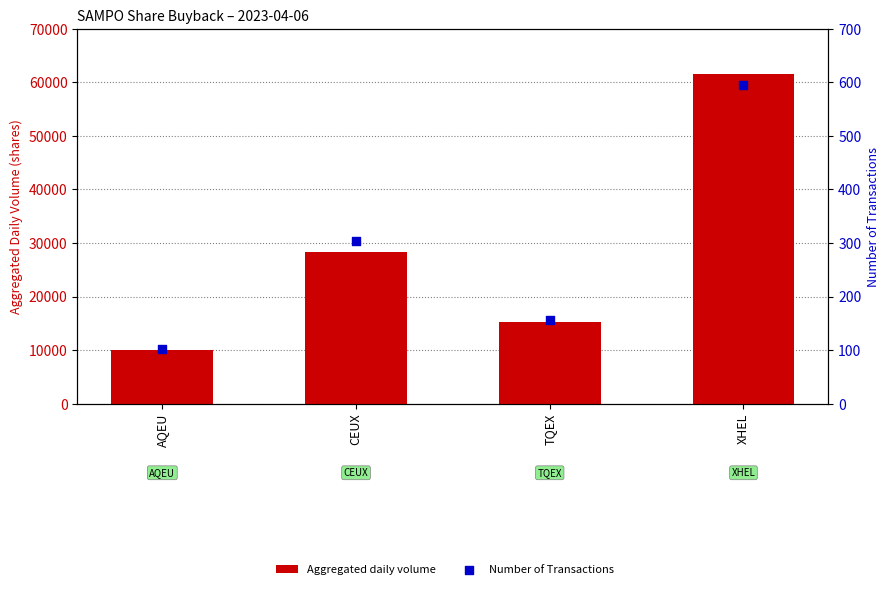

What is the total value across all series at CEUX?

28651